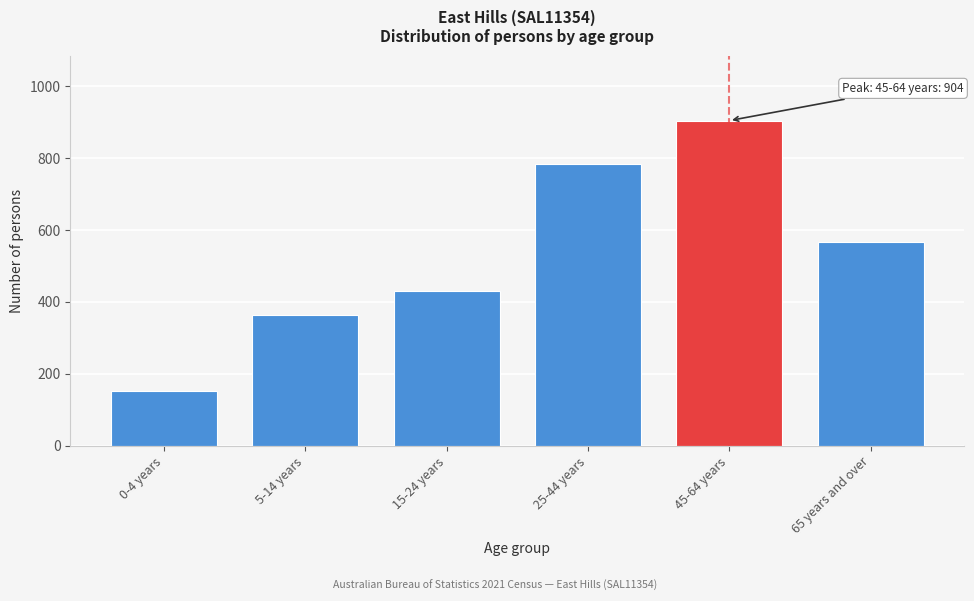

Reading right to left, extract all data points from this chart.

65 years and over=567	45-64 years=904	25-44 years=783	15-24 years=429	5-14 years=363	0-4 years=151